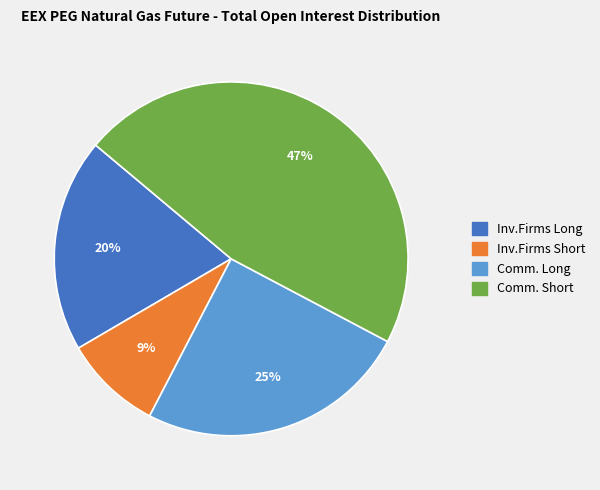

Count the number of slices in the pie.

4